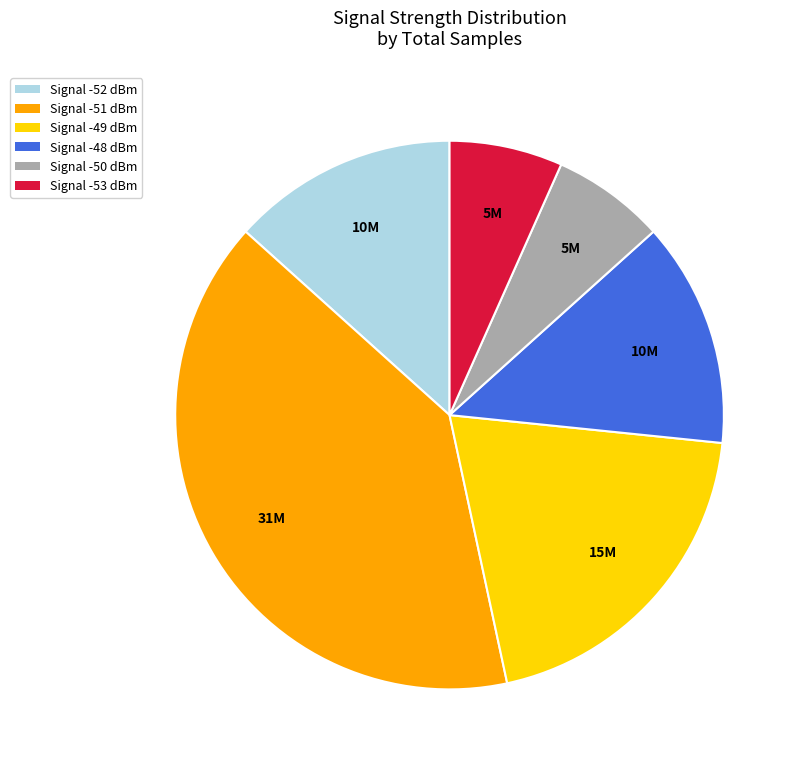

Is the sum of Signal -49 dBm and Signal -48 dBm greater than half?

No